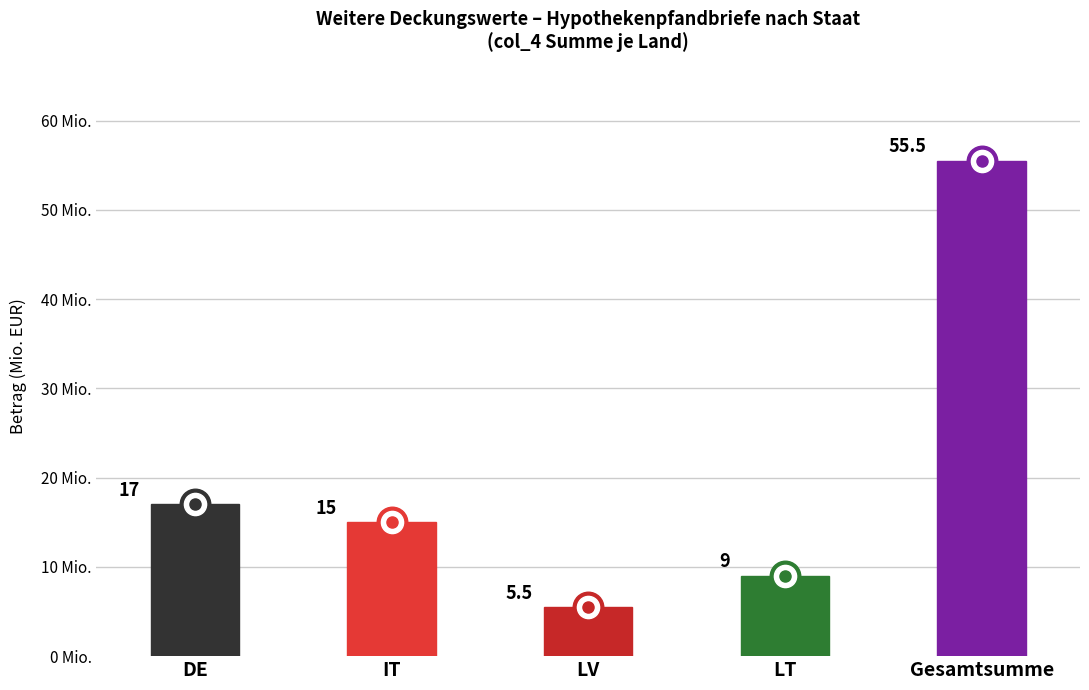

Is this an area chart (filled region under the line)?

No